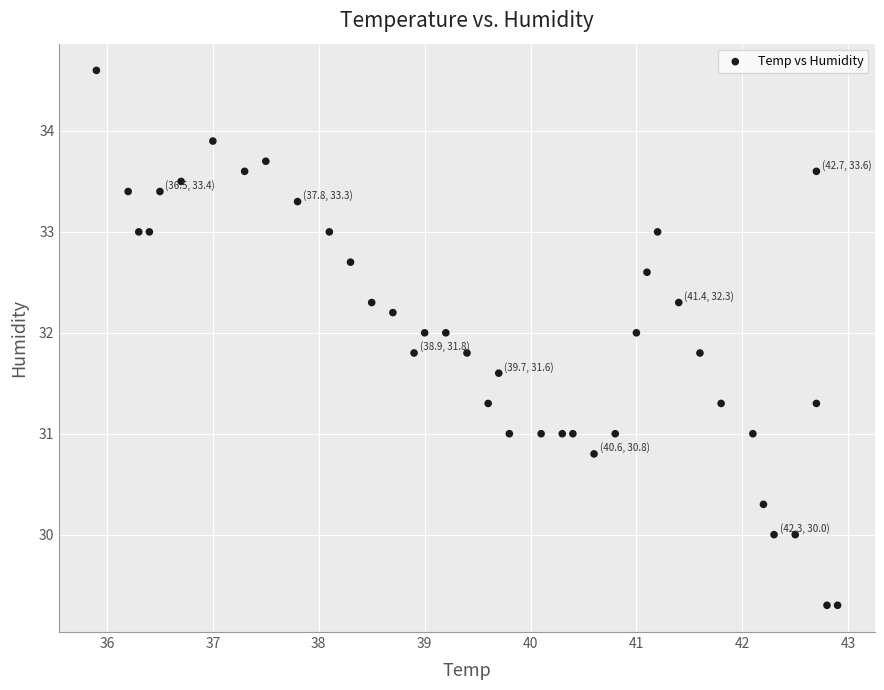

What is the range of Y values (max minus min)?

5.3